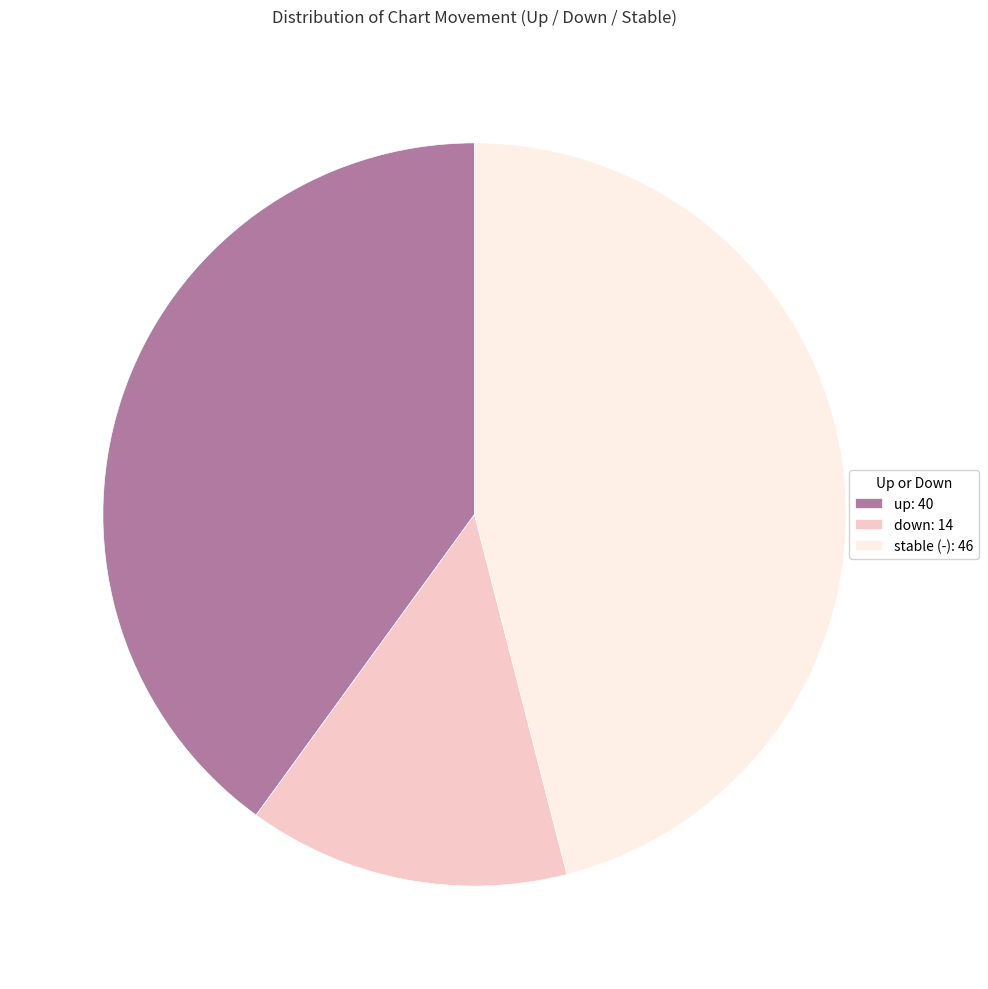

Is it true that stable (-): 46 is 51% of the pie?

False